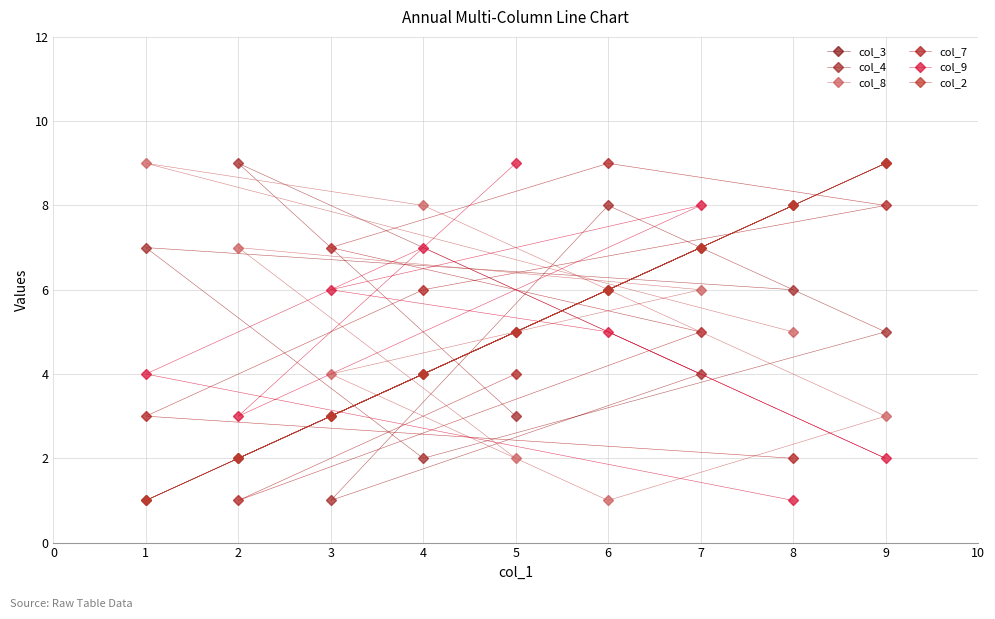

True or false: col_3 has more than 1 points higher than both neighbors.

True